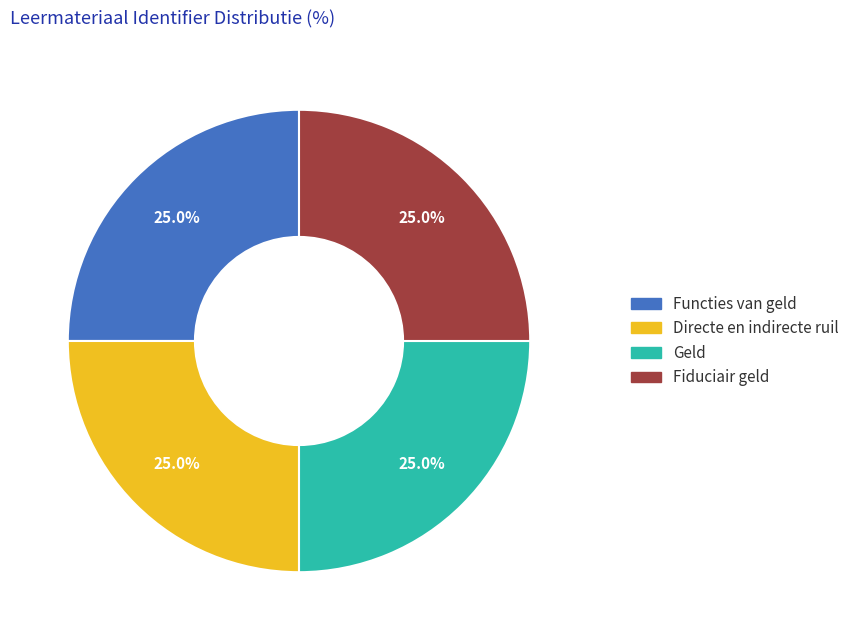

Does any single category account for the majority?

No